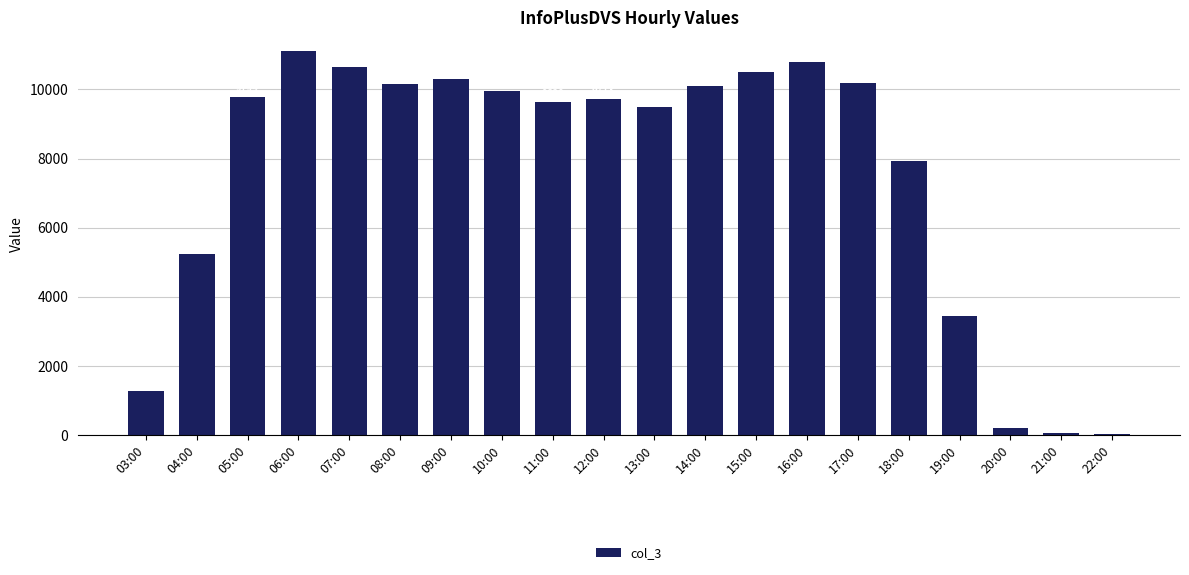

True or false: the data shows 3369 at 04:00.

False